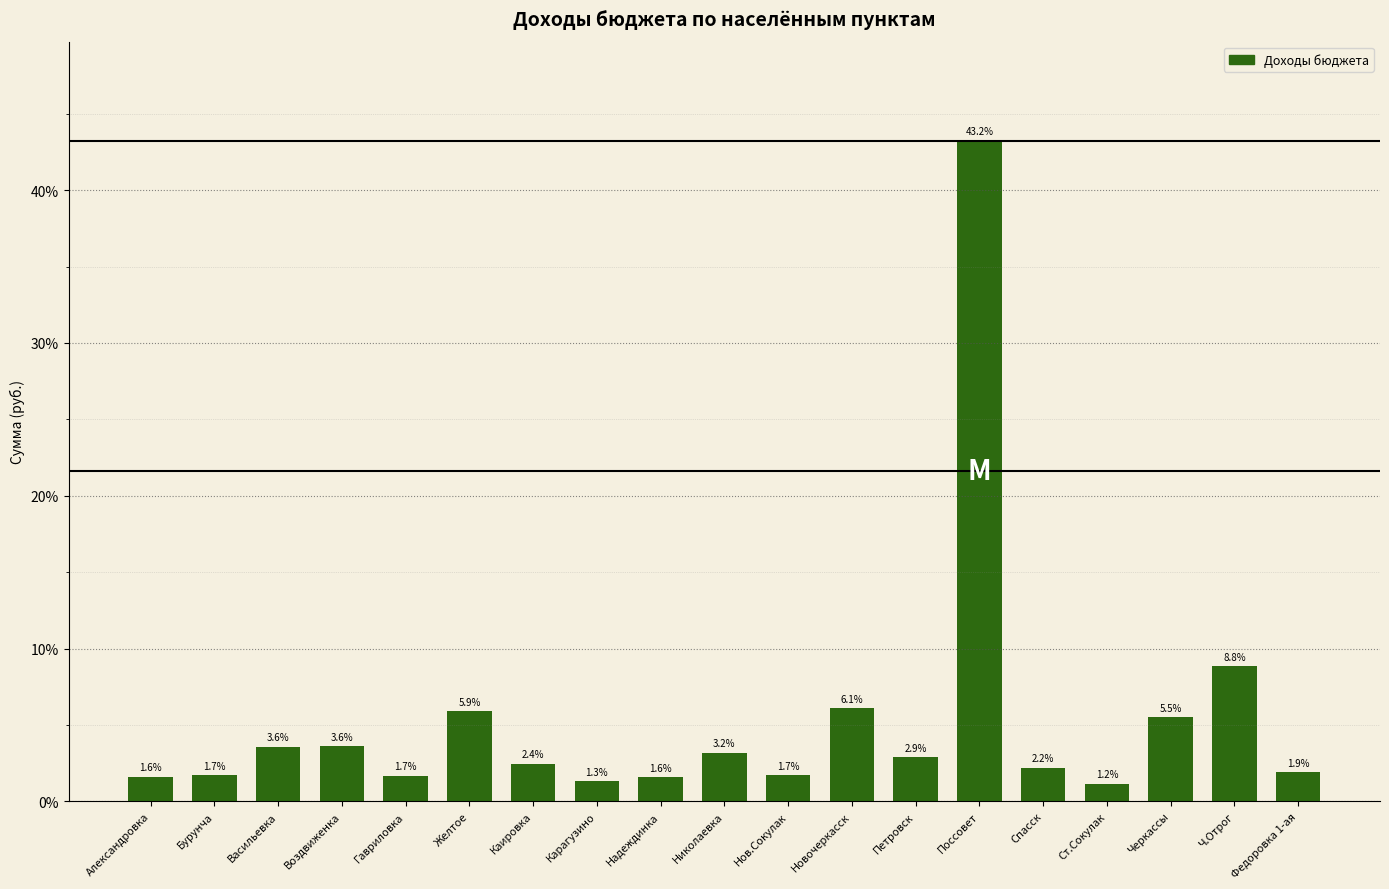

What is the label of the 15th bar from the left?

Спасск